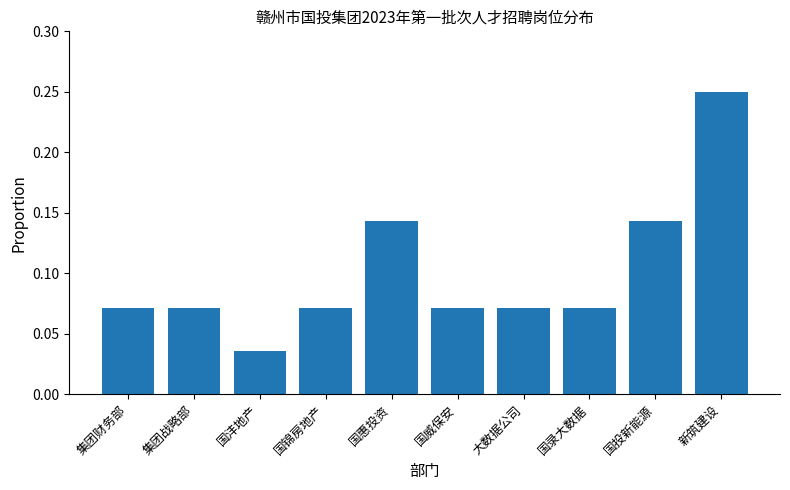

What is the label of the 4th bar from the left?

国锦房地产